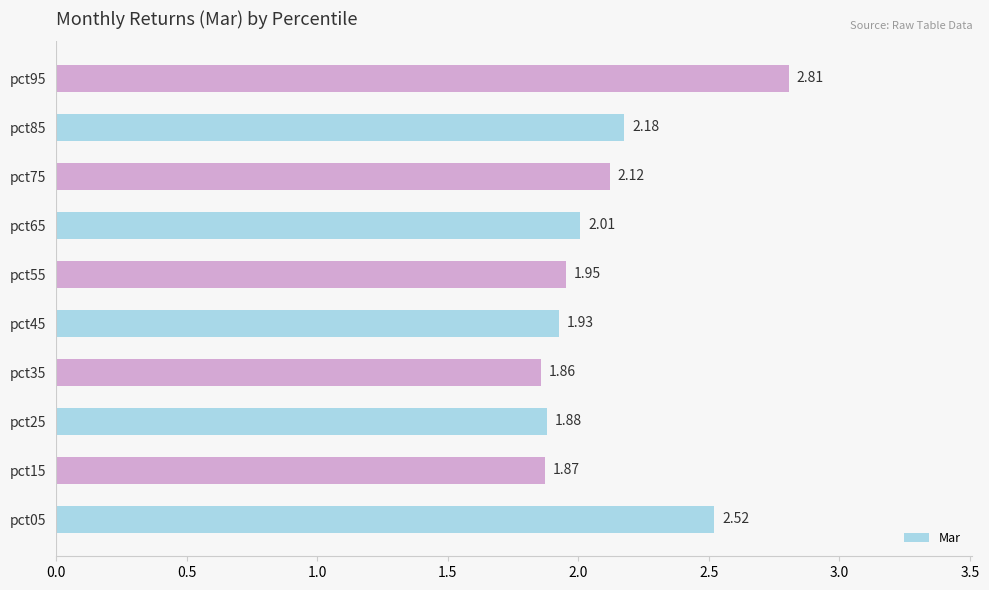

What is the difference between the maximum and minimum values?

0.9